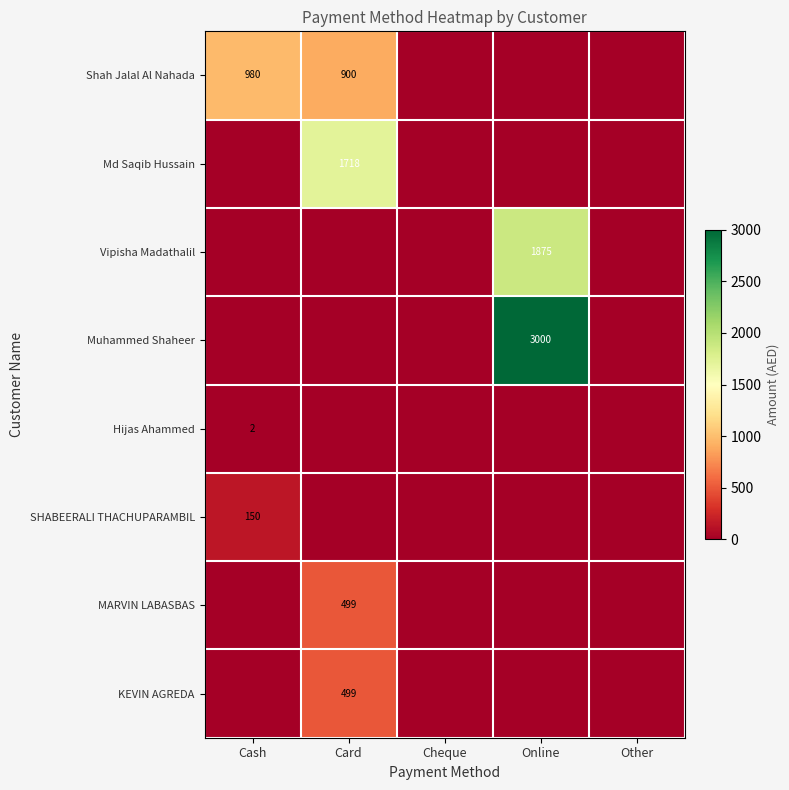

How many values in SHABEERALI THACHUPARAMBIL are above zero?

1